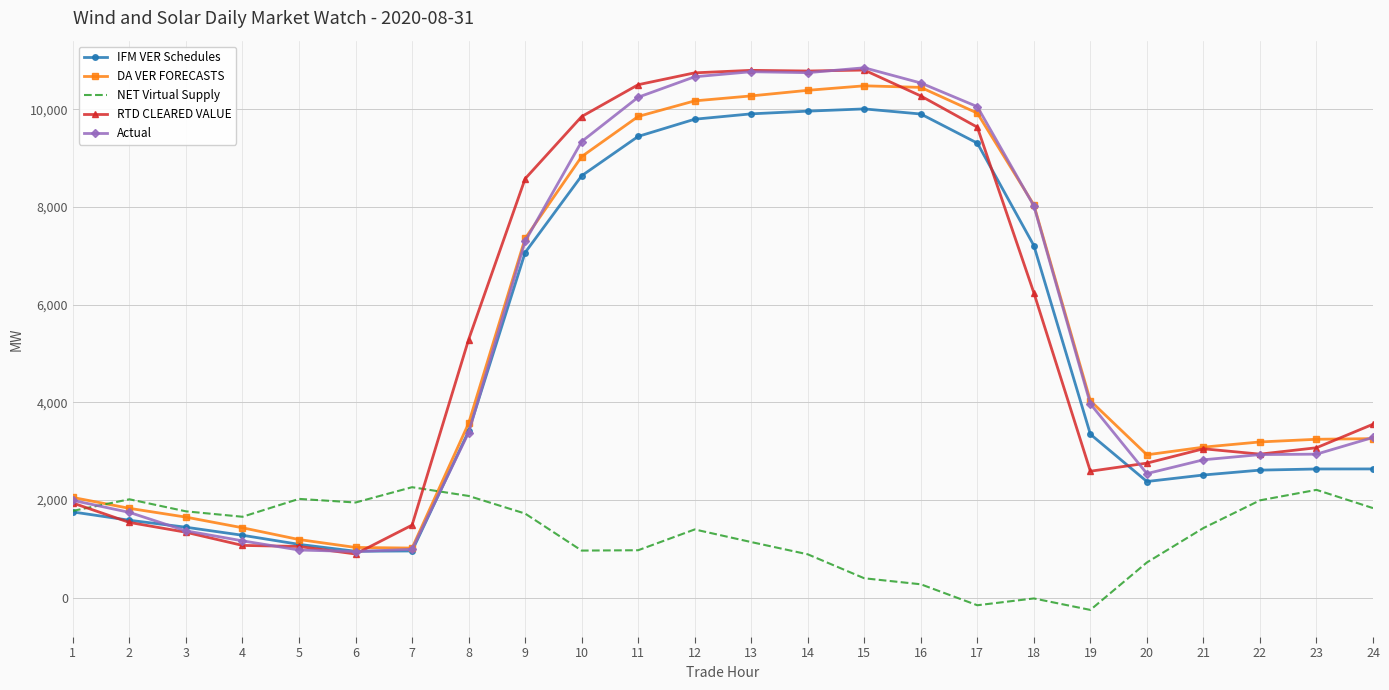

Is the value of DA VER FORECASTS at 6 greater than the value of Actual at 11?

No